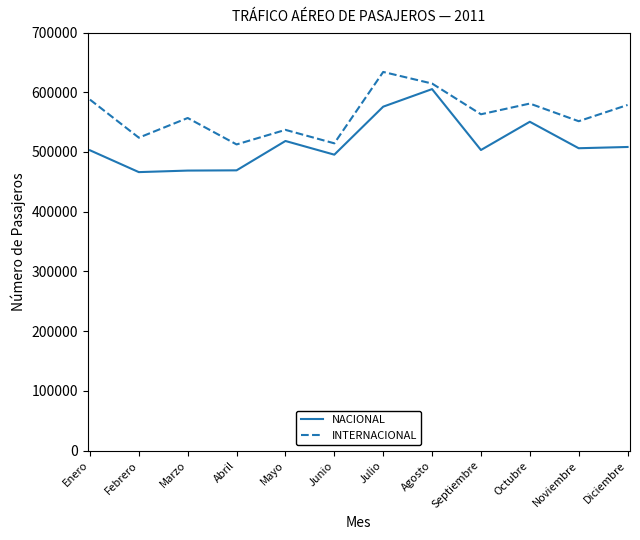

True or false: NACIONAL and INTERNACIONAL cross at least once.

False